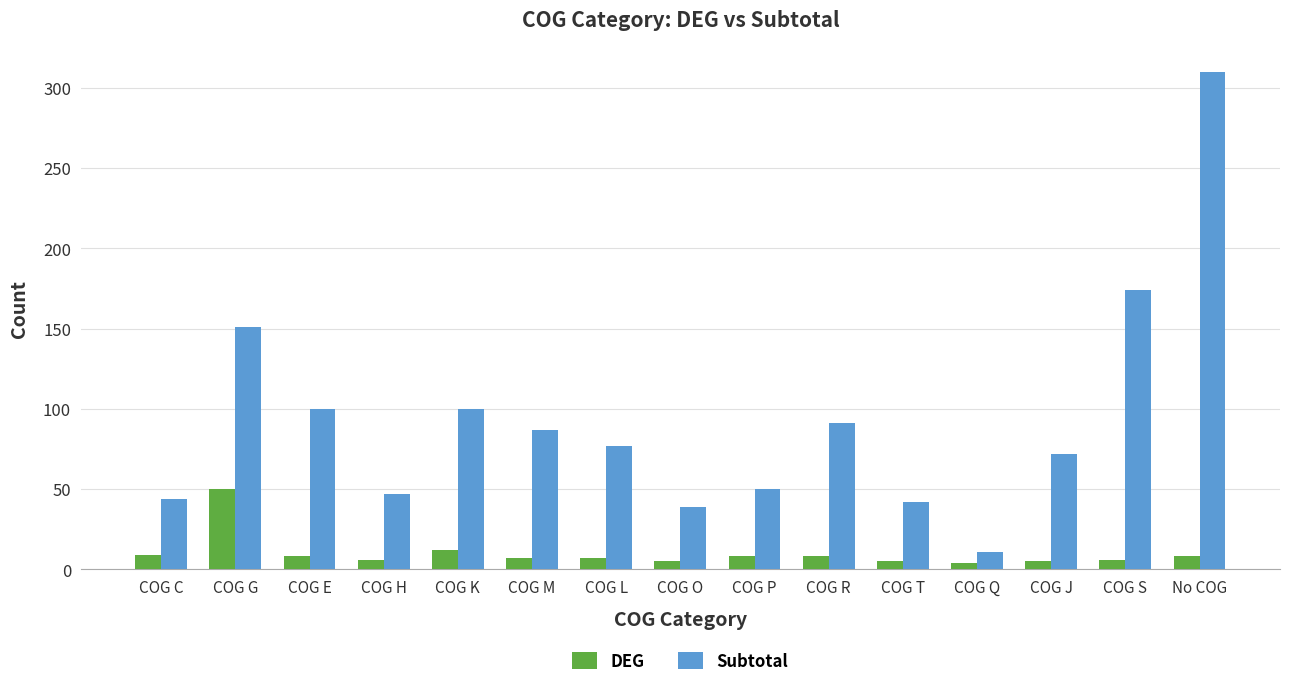

At which category is the sum across all series the highest?

No COG